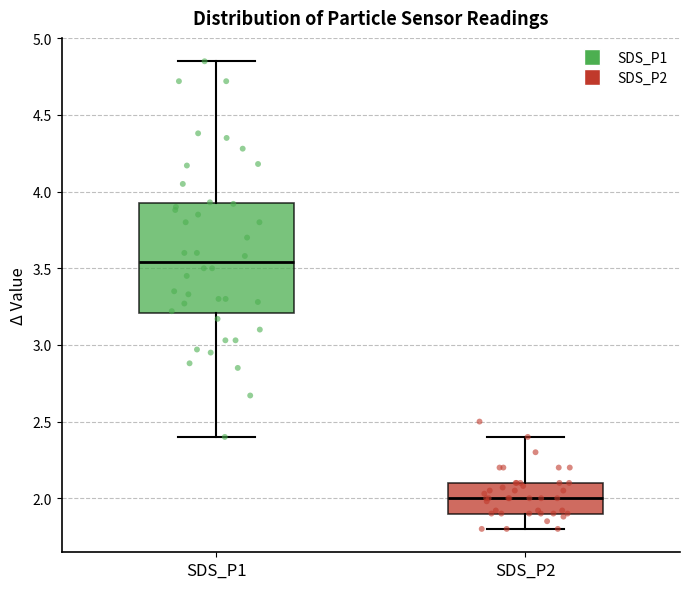

Which box is the tallest, from its lower edge to its upper edge?

SDS_P1